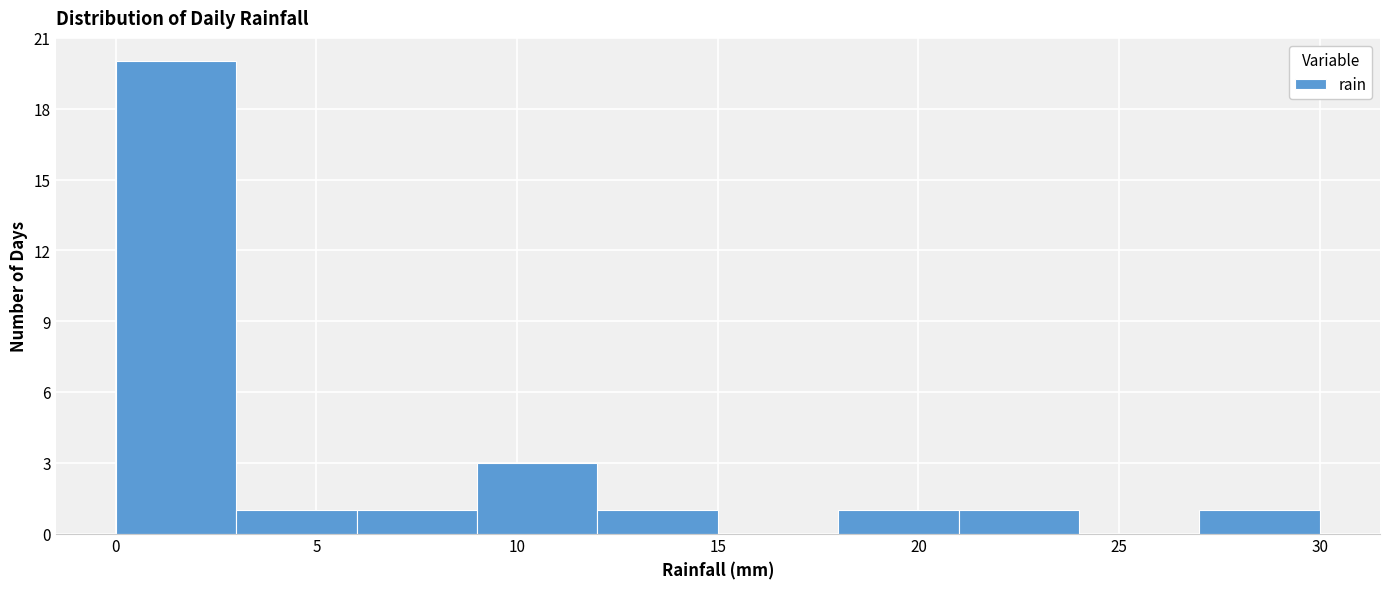

Reading left to right, list every bar in this chart as the range it spans on the x-axis followed by its height. The values are not printed on the chart, so give them approximately, as read against the axis.

0 to 3: 20
3 to 6: 1
6 to 9: 1
9 to 12: 3
12 to 15: 1
15 to 18: 0
18 to 21: 1
21 to 24: 1
24 to 27: 0
27 to 30: 1